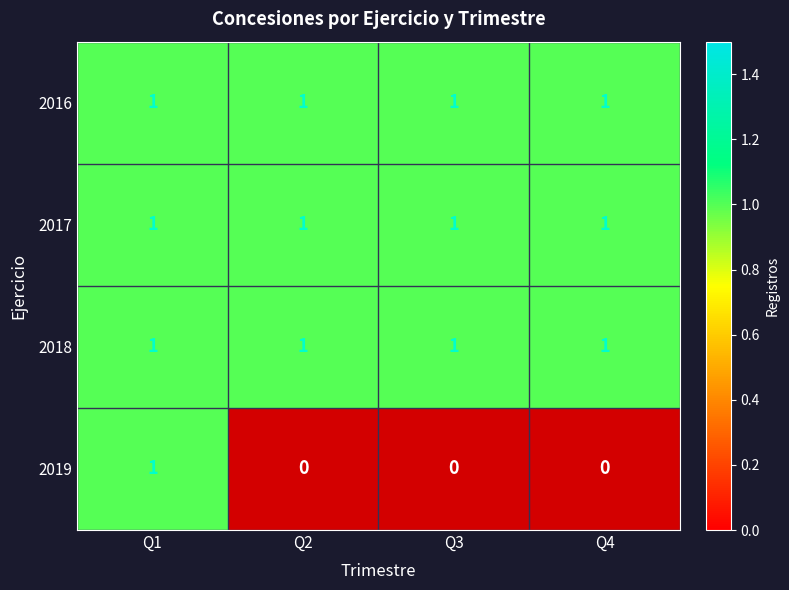

What is the total value across all series at Q3?

3